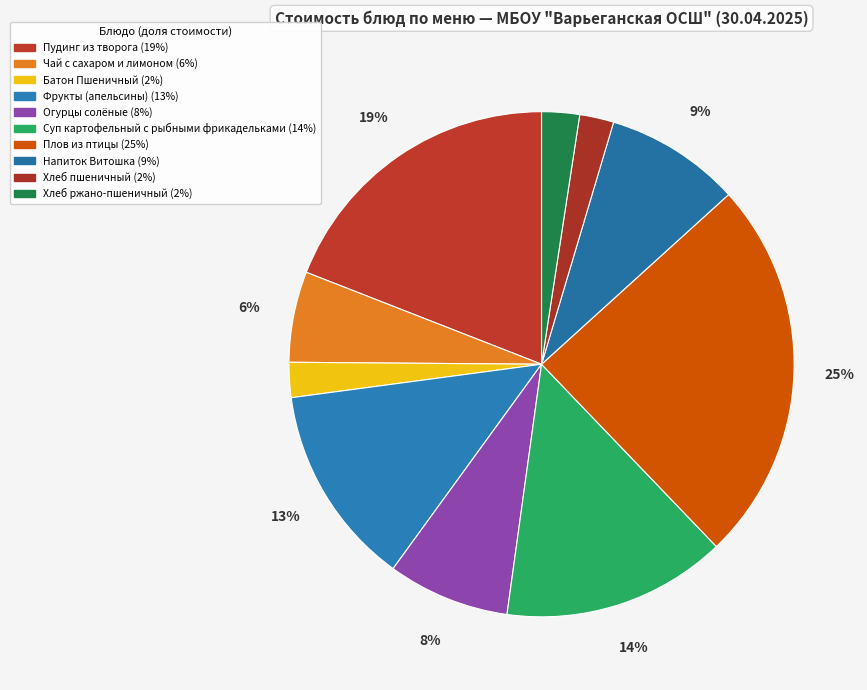

To the nearest percent, what is the average slice percentage?

10%